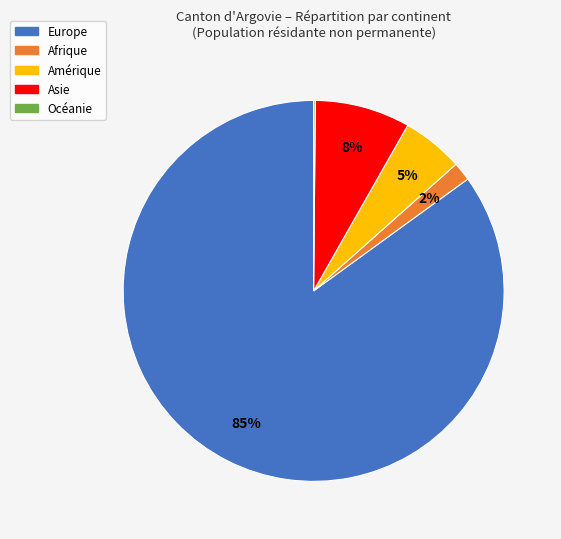

Is there any slice that represents more than half of the pie?

Yes